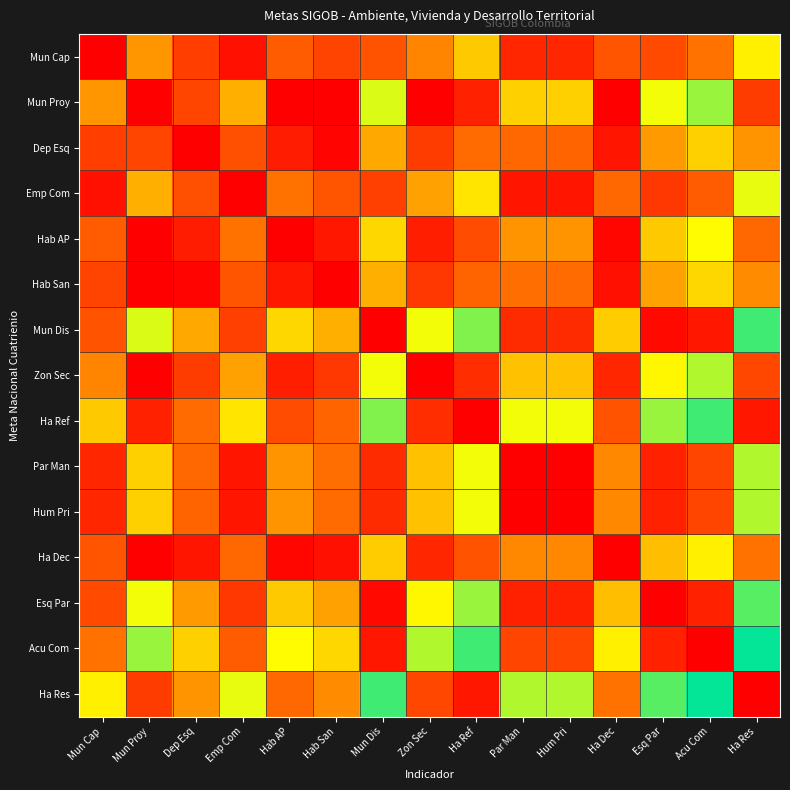

Which has a higher value, Hab AP or Ha Dec?

Hab AP